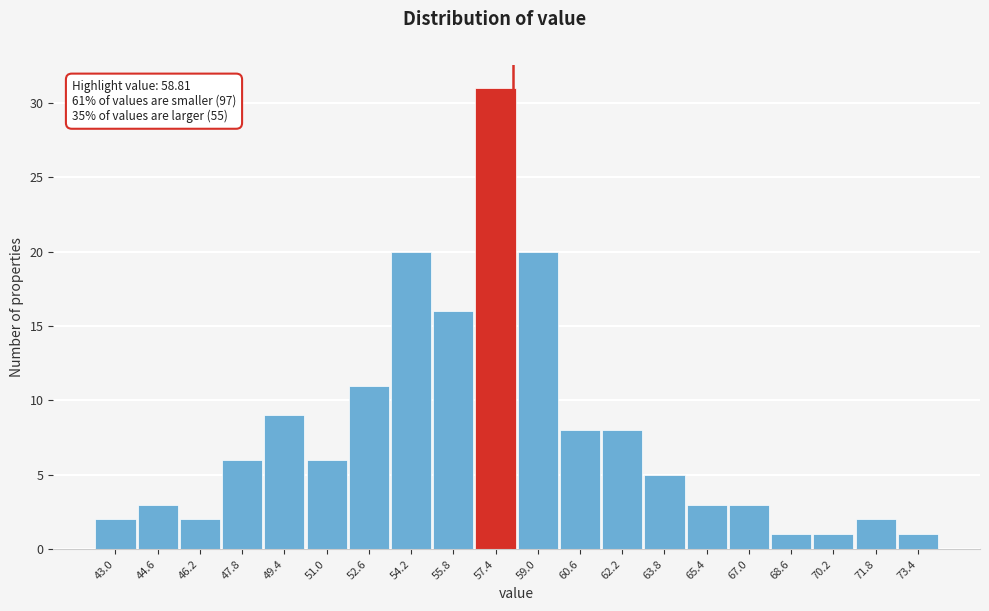

Reading right to left, transcribe all the data shown in this chart.

1	2	1	1	3	3	5	8	8	20	31	16	20	11	6	9	6	2	3	2